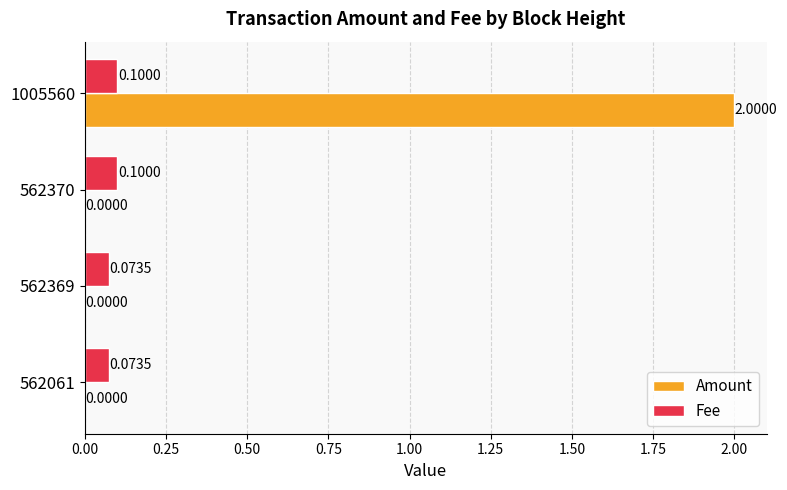

Between 562061 and 562370, which series saw the biggest shift?

Fee